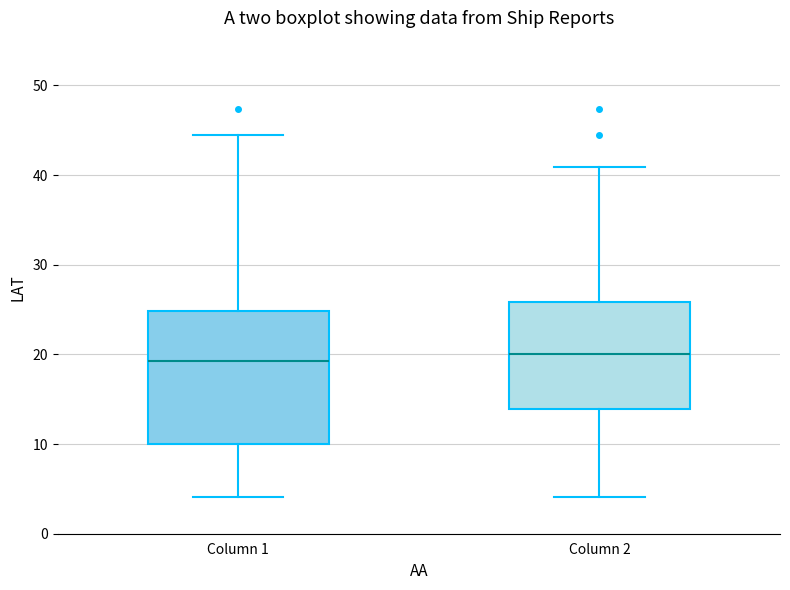

Where is the upper edge of the box for Column 2 on the y-axis? The values are not printed on the chart, so give them approximately, as read against the axis.

26